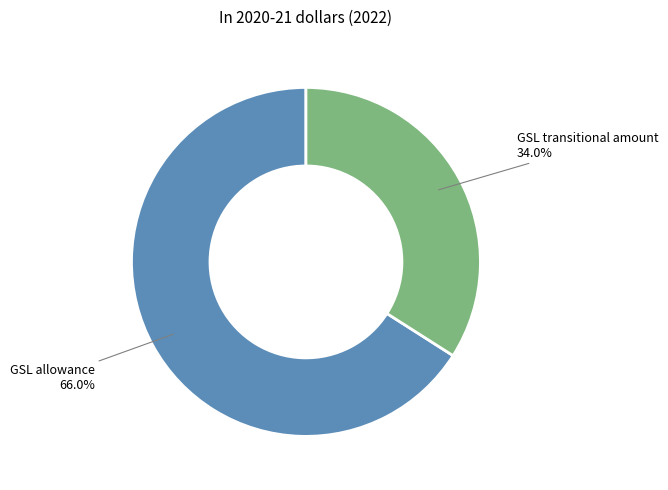

To the nearest percent, what portion does GSL allowance represent?

66%